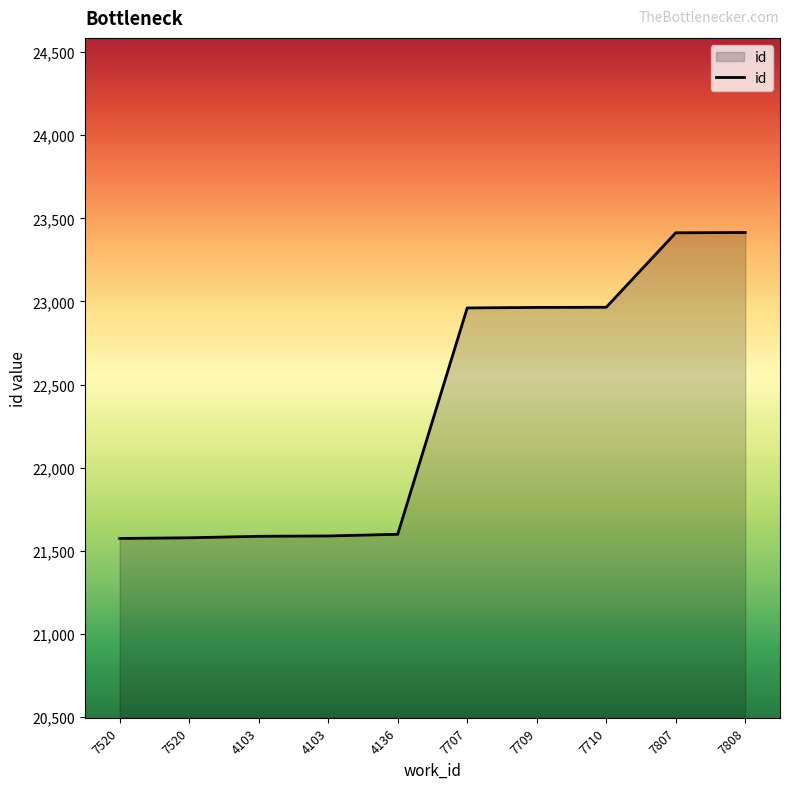

True or false: there are more than 2 points higher than both neighbors.

False